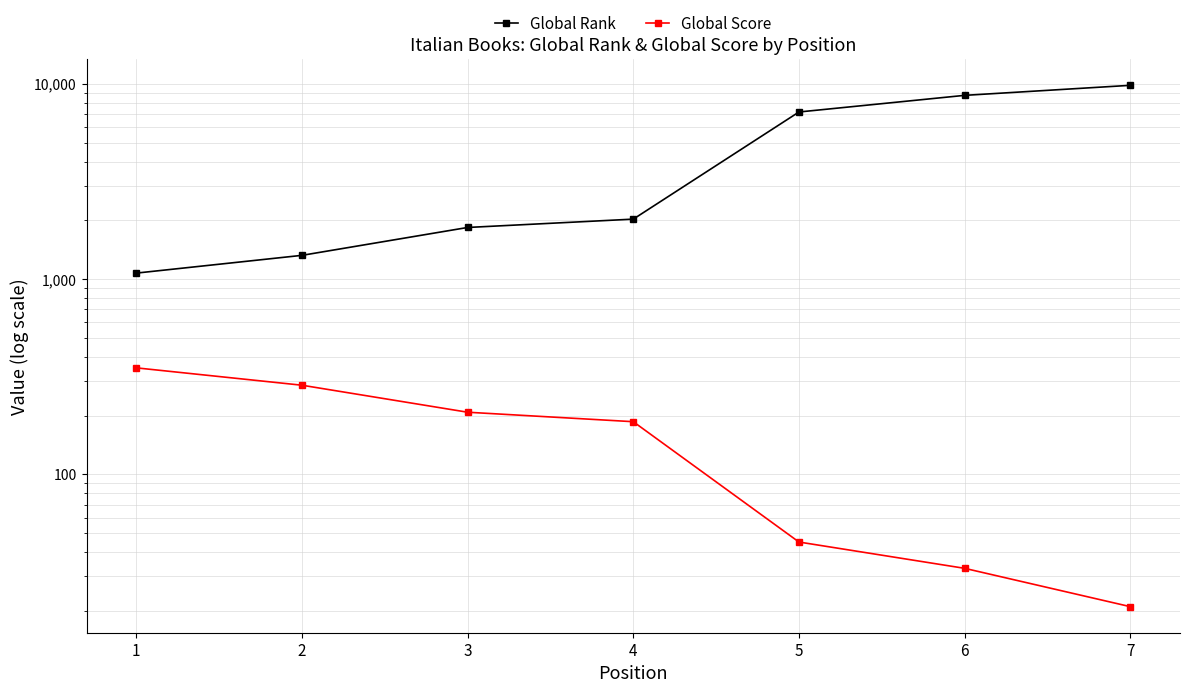

True or false: Global Score has a value of 286 at 2.

True